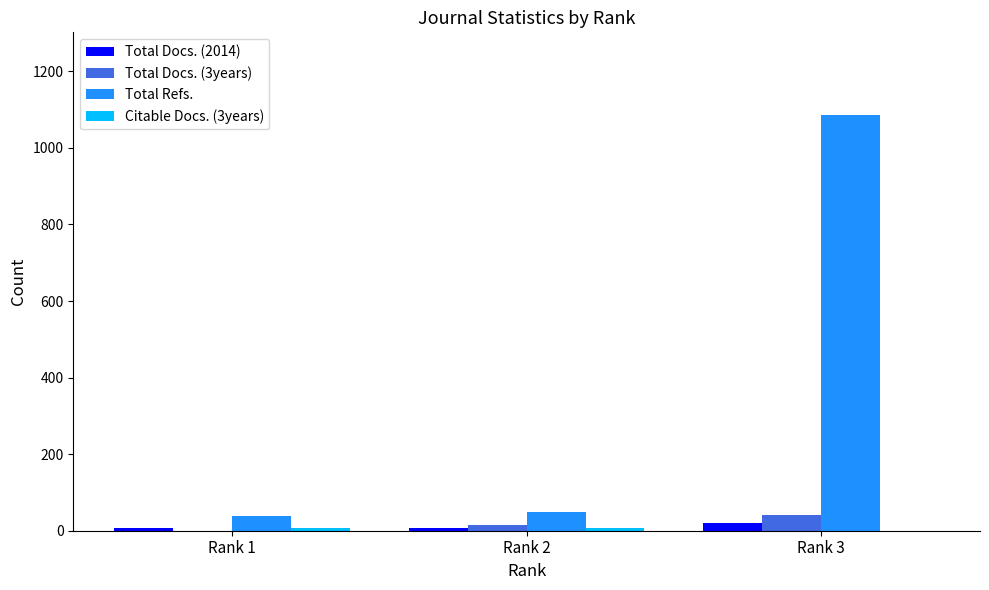

Are the bars horizontal?

No